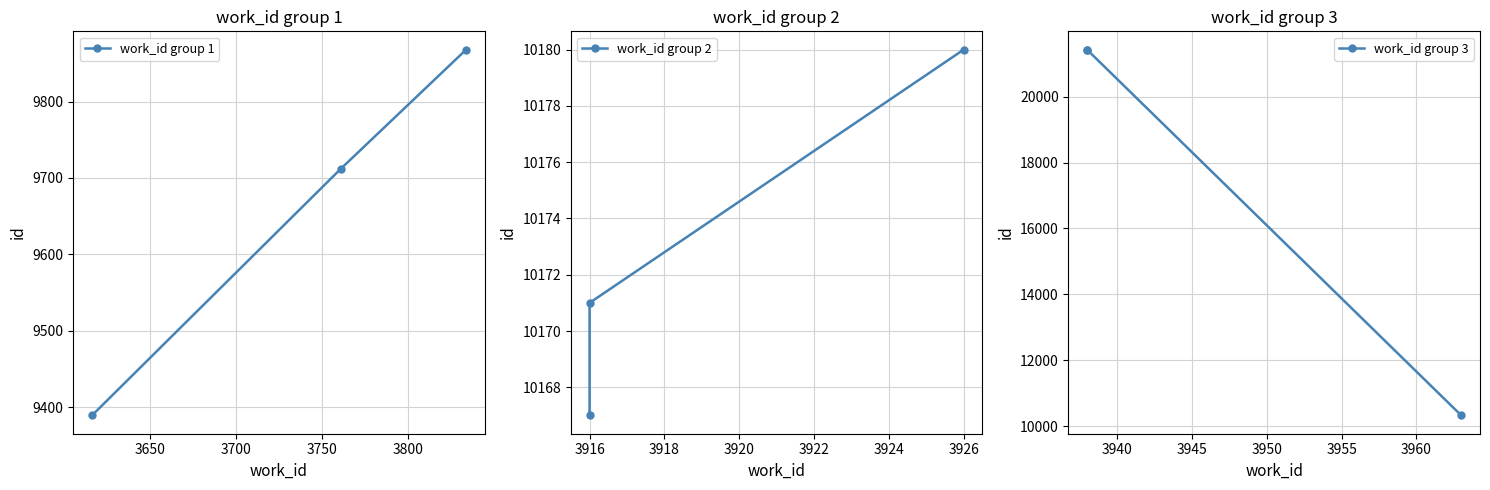

Rank the series at 3700 from highest to lowest value.

work_id group 3, work_id group 2, work_id group 1